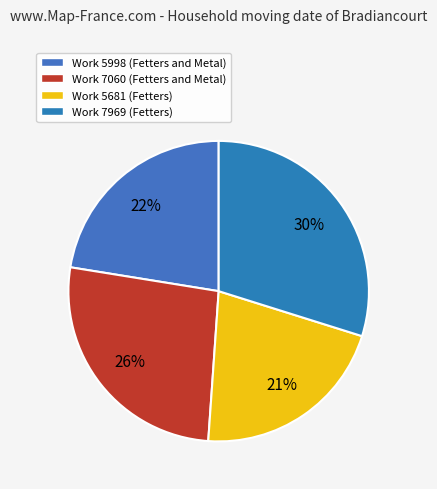

What is the smallest slice in the pie chart?

Work 5681